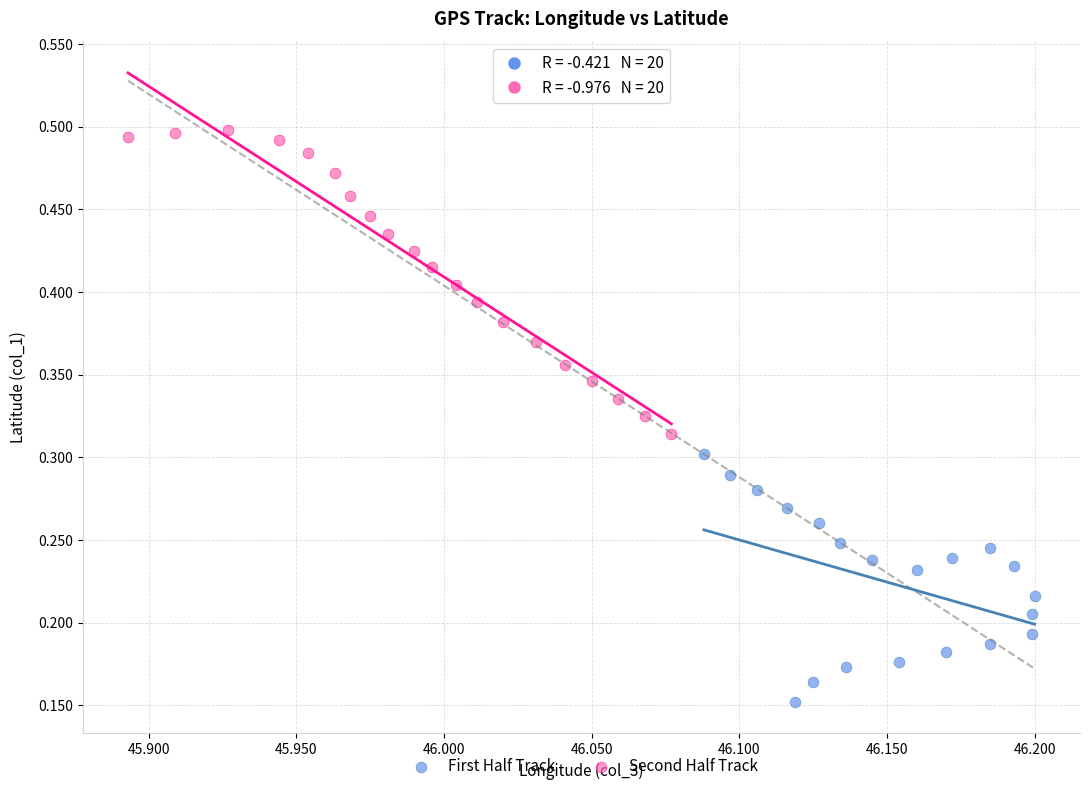

Which series reaches the minimum Y coordinate?

First Half Track